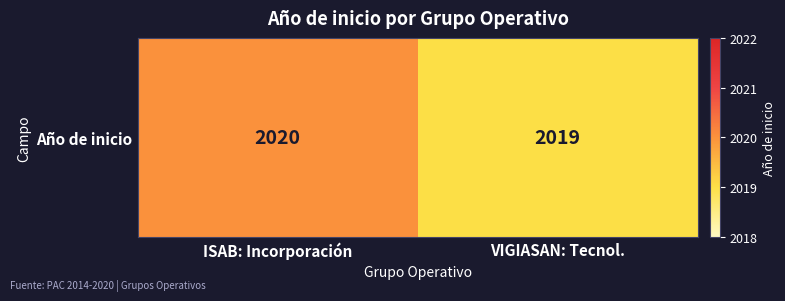

Reading left to right, what are all the values shown in this chart?

2020	2019